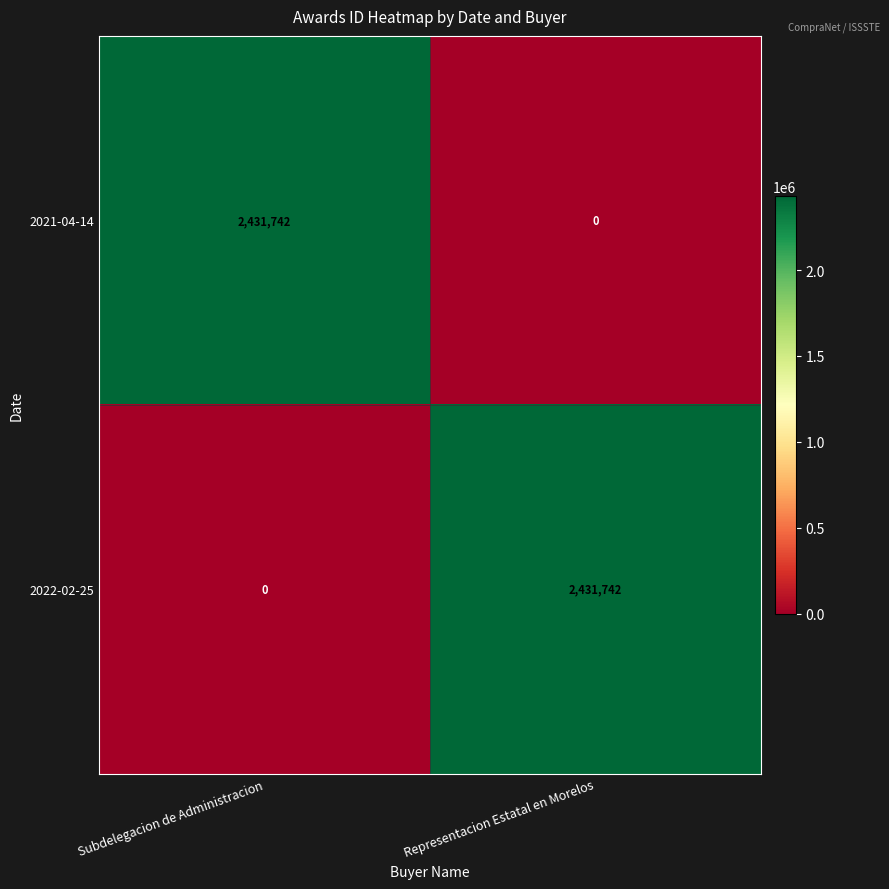

What is the sum of all 2021-04-14 values?

2431742